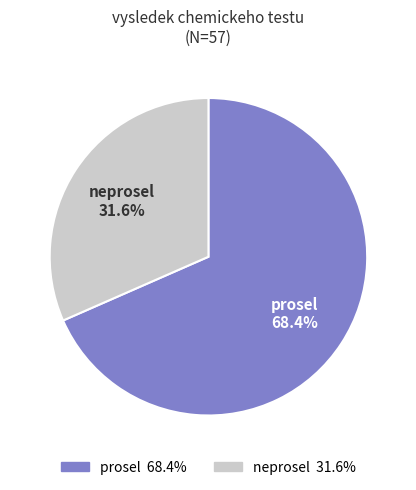

Does prosel represent more than half of the total?

Yes